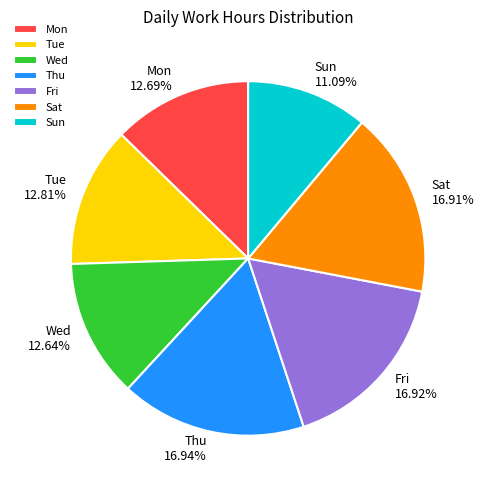

How many slices are in this pie chart?

7